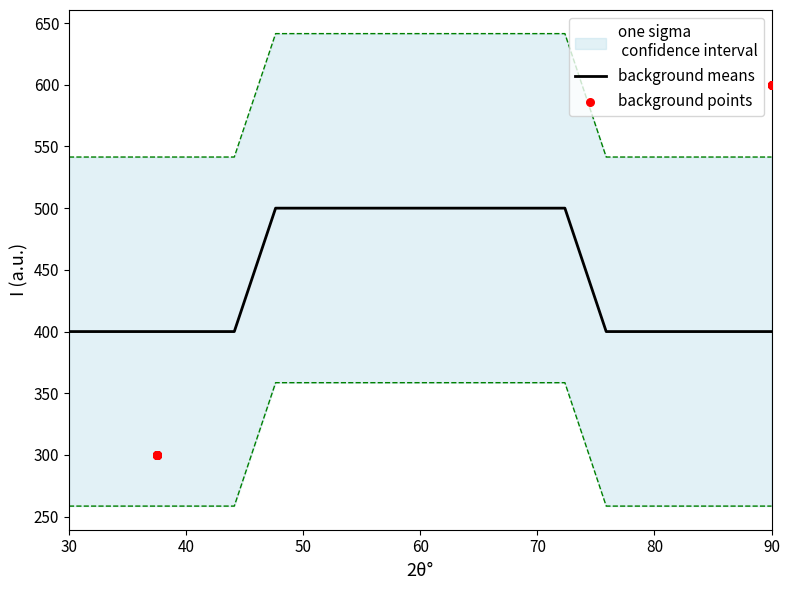

At how many categories does at least one series exceed 461?

8